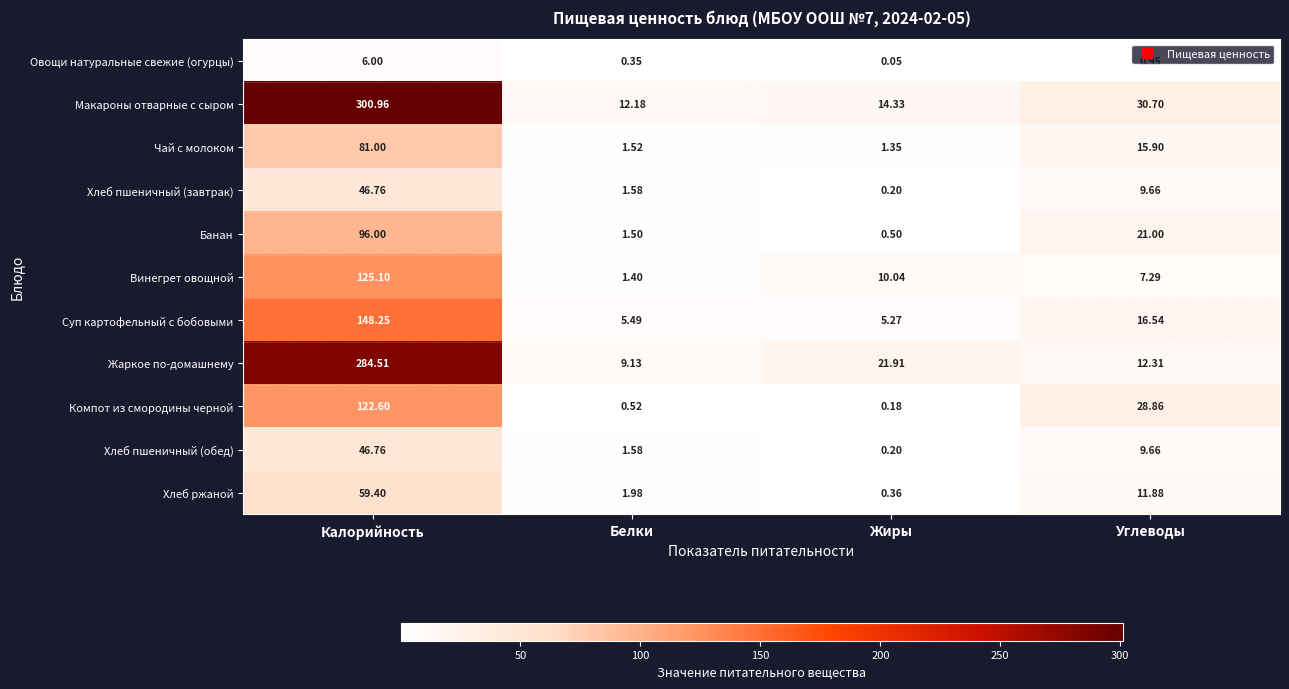

What is the spread (max minus min) of values at Жиры?

21.9